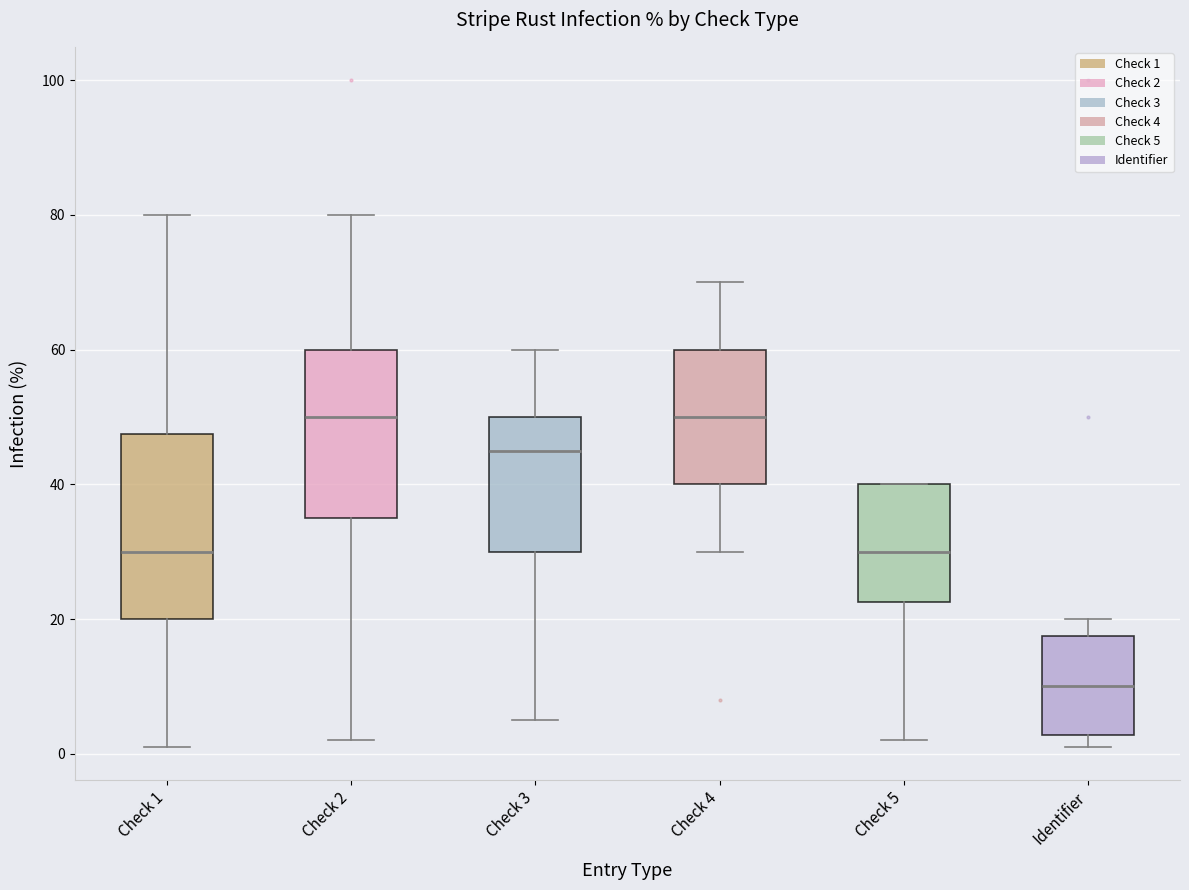

Where is the lower edge of the box for Check 4 on the y-axis? The values are not printed on the chart, so give them approximately, as read against the axis.

40